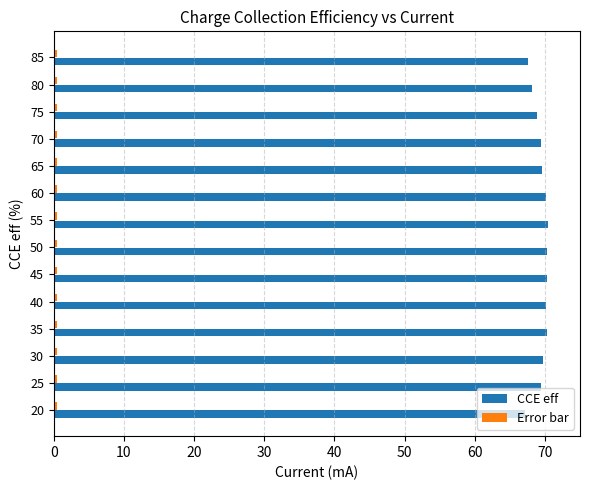

What is the maximum value shown in the chart?

70.4